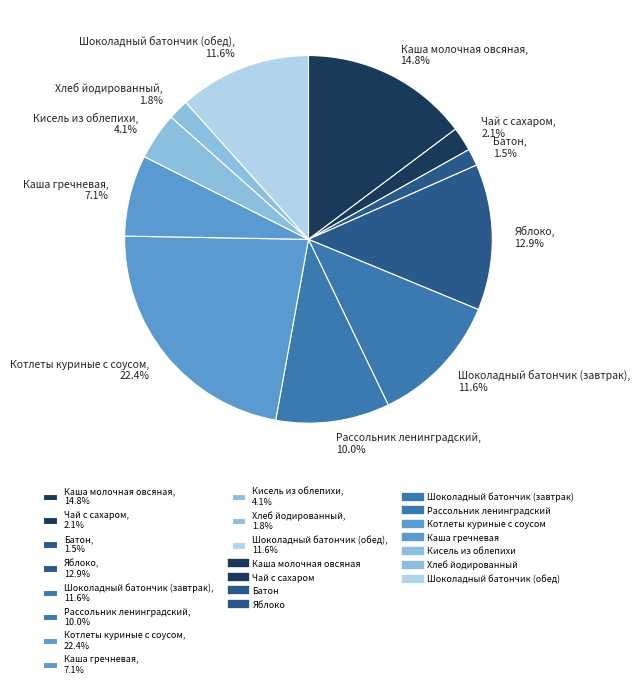

To the nearest percent, what is the difference between the Каша молочная овсяная and Рассольник ленинградский slice percentages?

5%